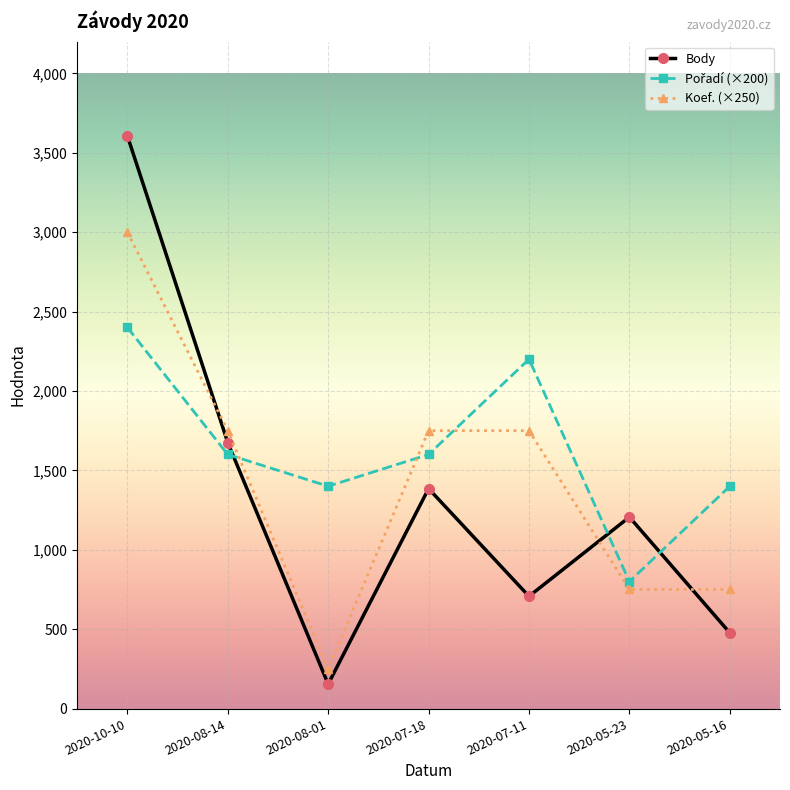

The value of Koef. (×250) at 2020-05-23 is 750. True or false?

True